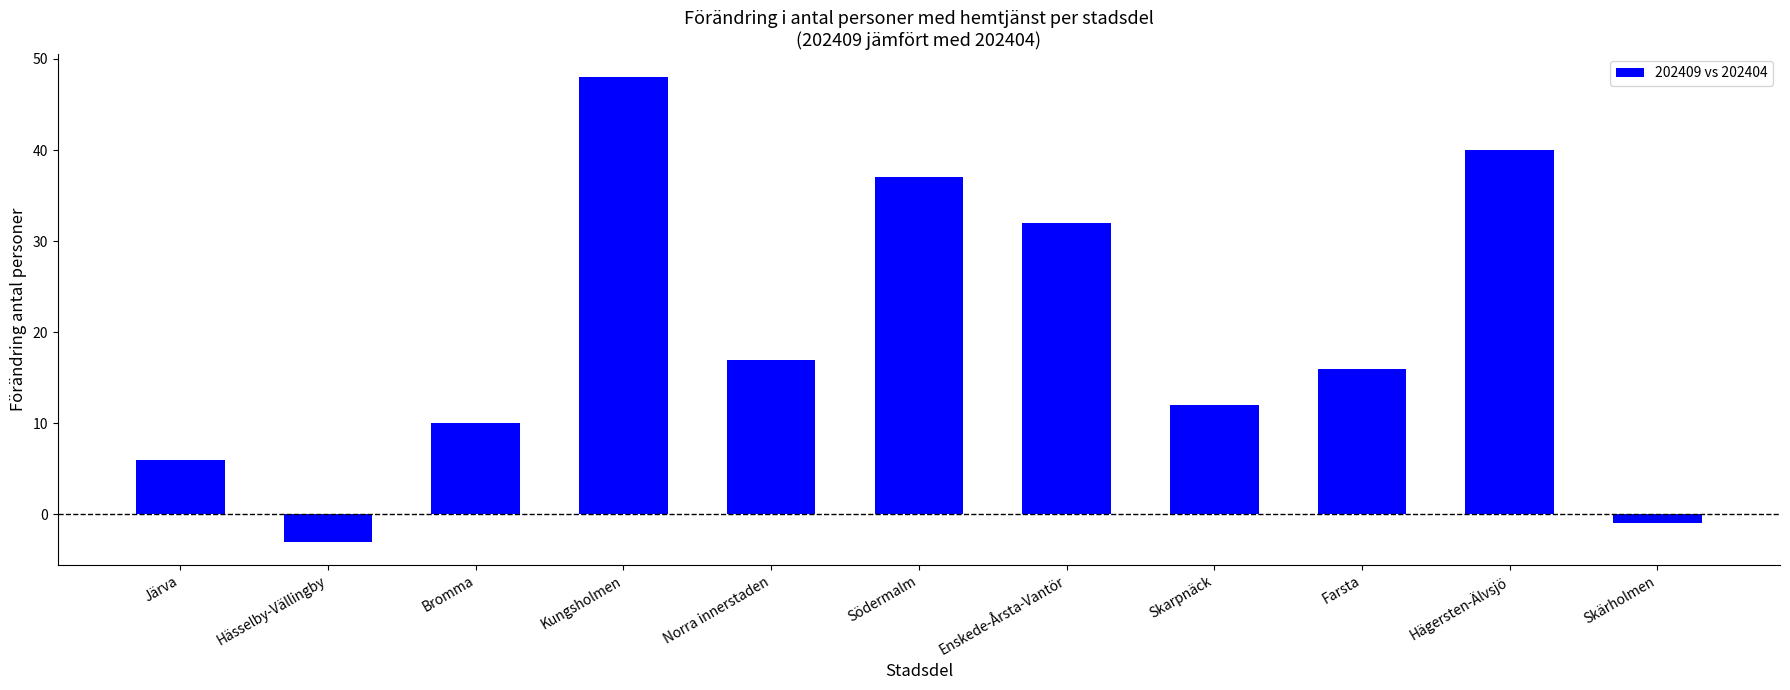

Are the bars grouped side by side (vs. stacked)?

No